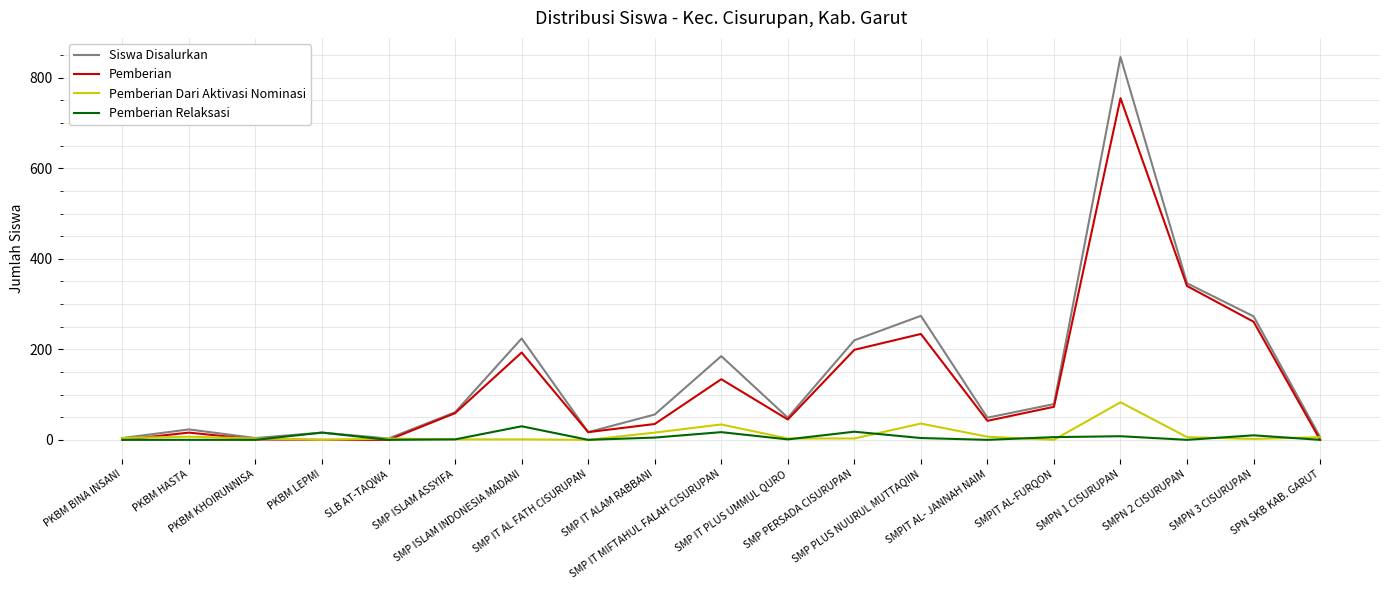

What is the sum of the Pemberian values at SMP IT AL FATH CISURUPAN and SMP IT PLUS UMMUL QURO?

62